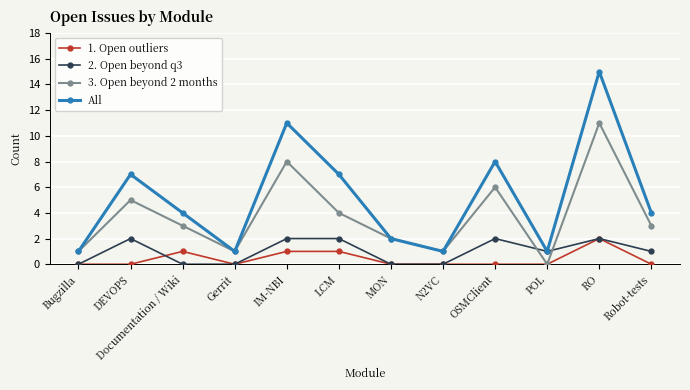

Where do 3. Open beyond 2 months and 2. Open beyond q3 first cross each other?

OSMClient and POL